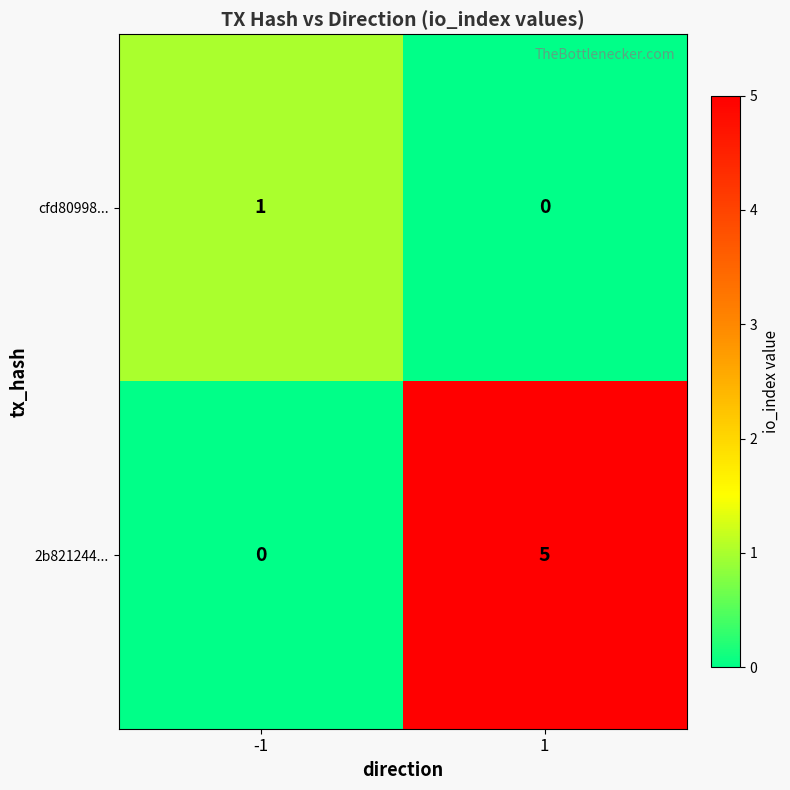

What is the difference between the 2b821244... values at -1 and 1?

5